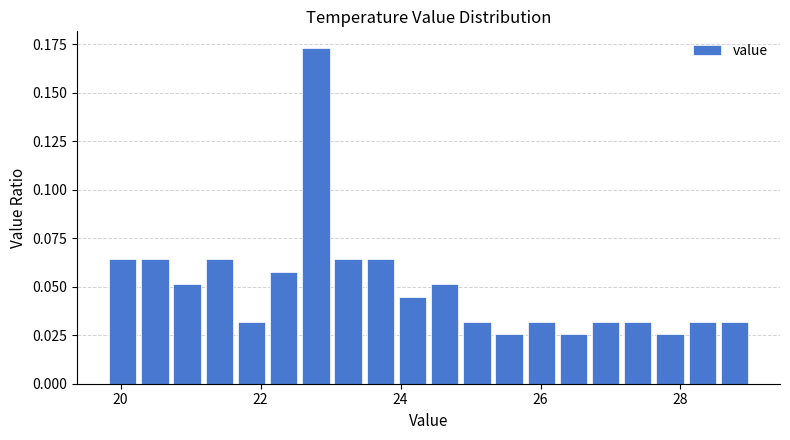

Read against the x-axis, roughly where is the centre of the tallest bar?

22.8